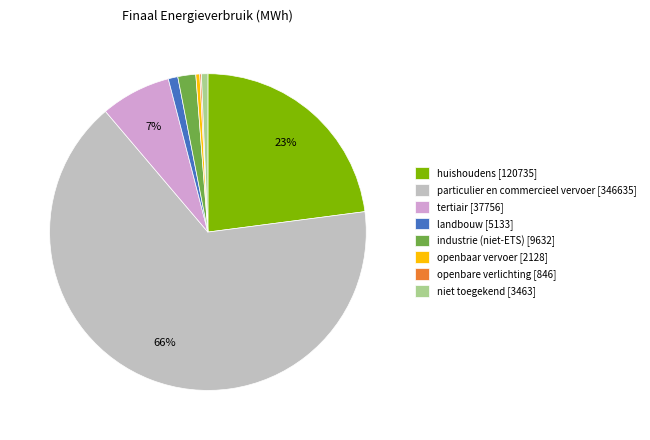

Does any single category account for the majority?

Yes